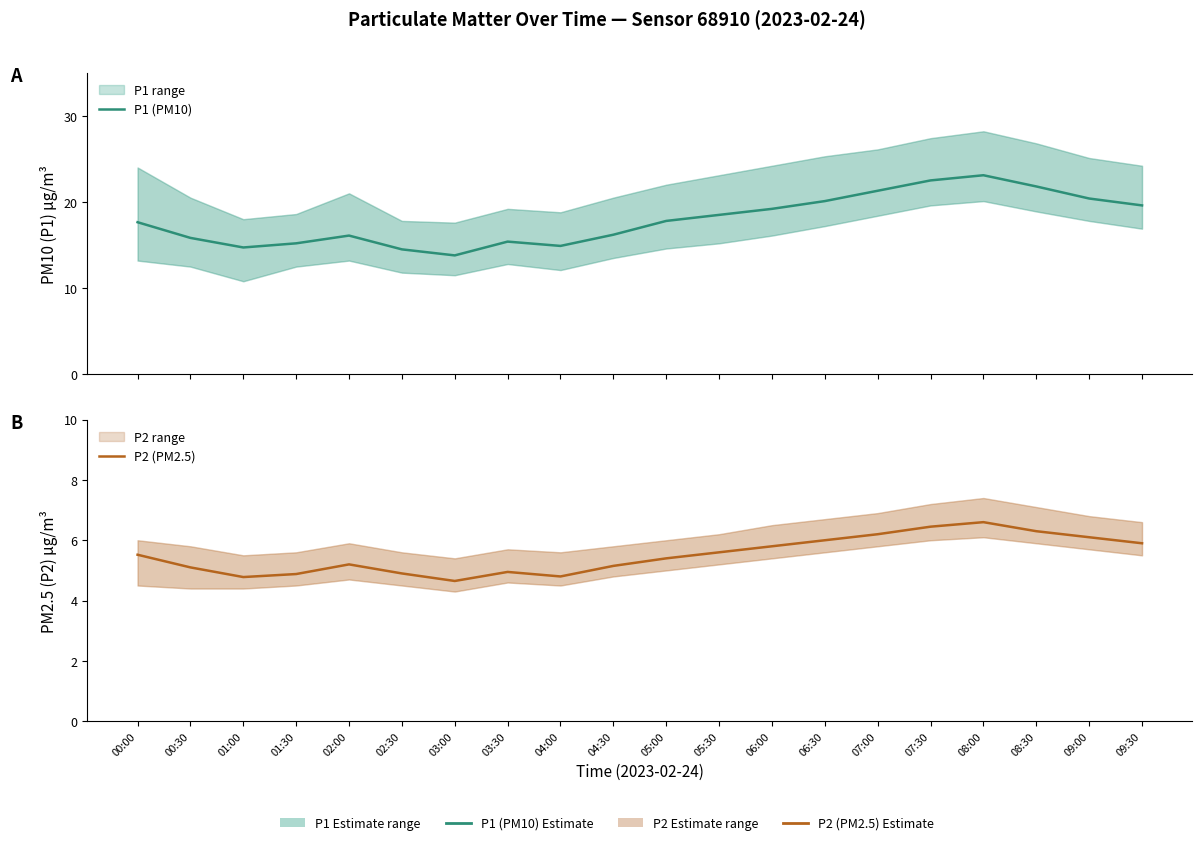

What is the smallest value displayed?

4.7